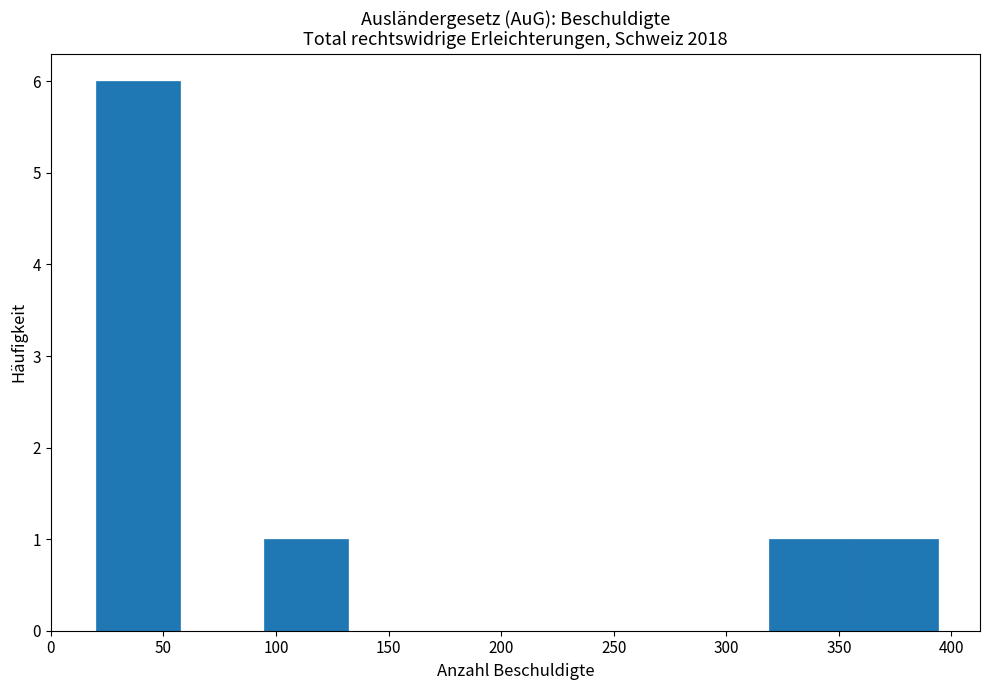

Reading left to right, transcribe this chart: for each bar, give the range it covers on the x-axis and its height. Neither the bar edges nor the heights are printed on the chart, so give them approximately, as read against the axes.

20 to 55: 6
55 to 95: 0
95 to 130: 1
130 to 170: 0
170 to 205: 0
205 to 245: 0
245 to 280: 0
280 to 320: 0
320 to 355: 1
355 to 395: 1